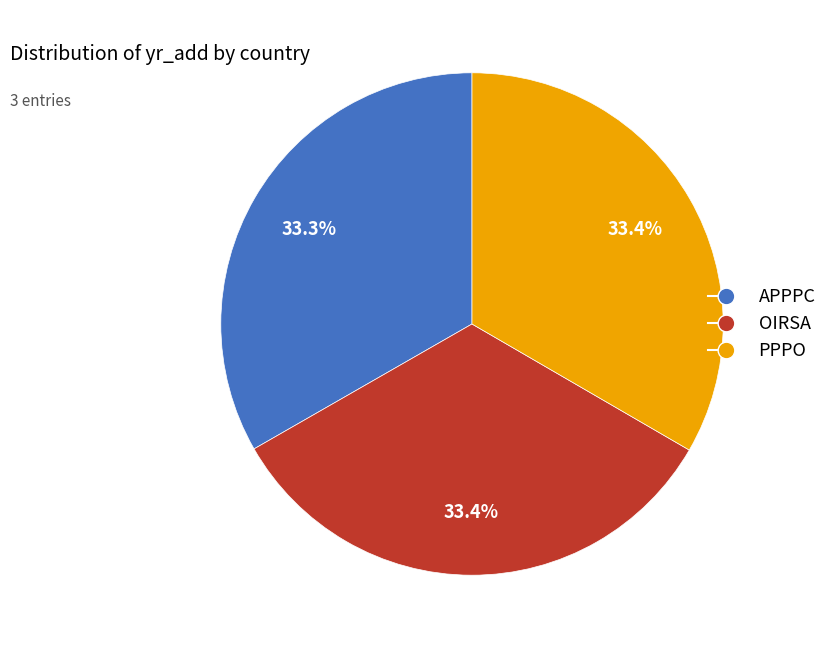

Approximately how many times larger is the value at APPPC compared to OIRSA?

1.0